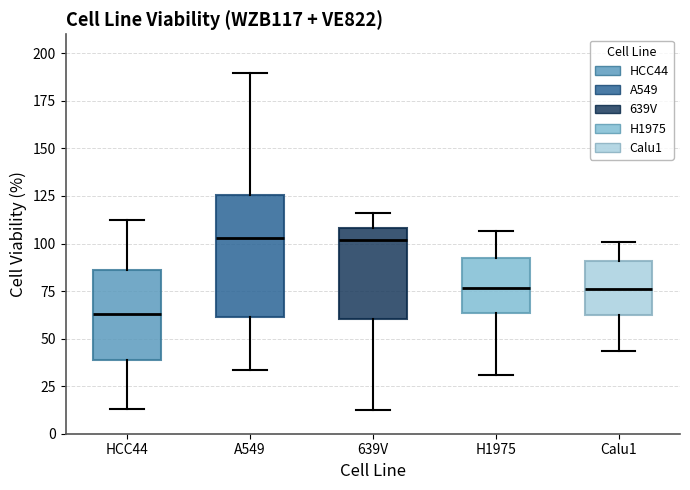

Reading left to right, transcribe this box plot: for each box, give where its median line is, the range the box spans, and where its two whiskers end, as read against the y-axis. The values are not printed on the chart, so give them approximately, as read against the axis.

HCC44: median 65, box 40 to 85, whiskers 15 to 110
A549: median 105, box 60 to 125, whiskers 35 to 190
639V: median 100, box 60 to 110, whiskers 10 to 115
H1975: median 75, box 65 to 90, whiskers 30 to 105
Calu1: median 75, box 65 to 90, whiskers 45 to 100